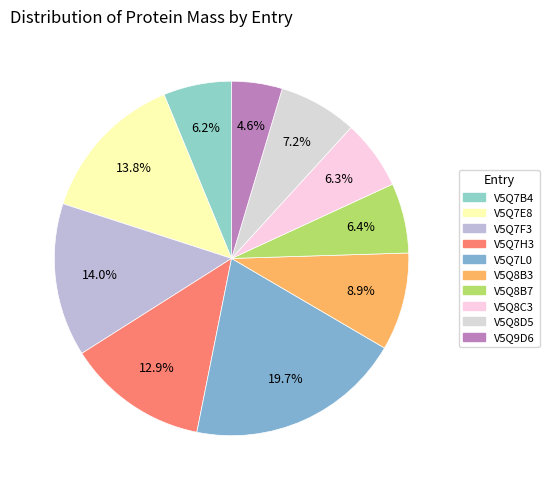

Is it true that V5Q8D5 is 7% of the pie?

True